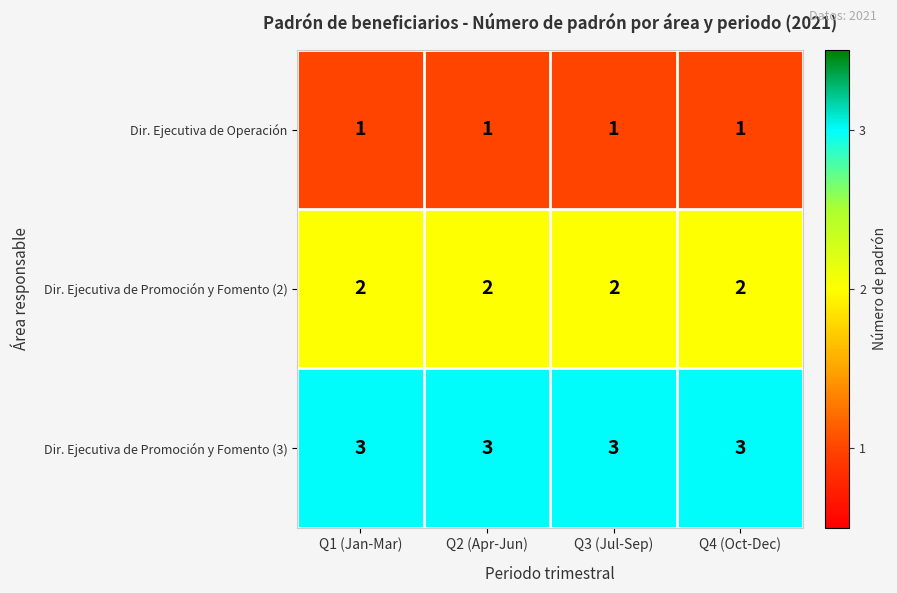

What is the minimum value for Dir. Ejecutiva de Promoción y Fomento (3)?

3